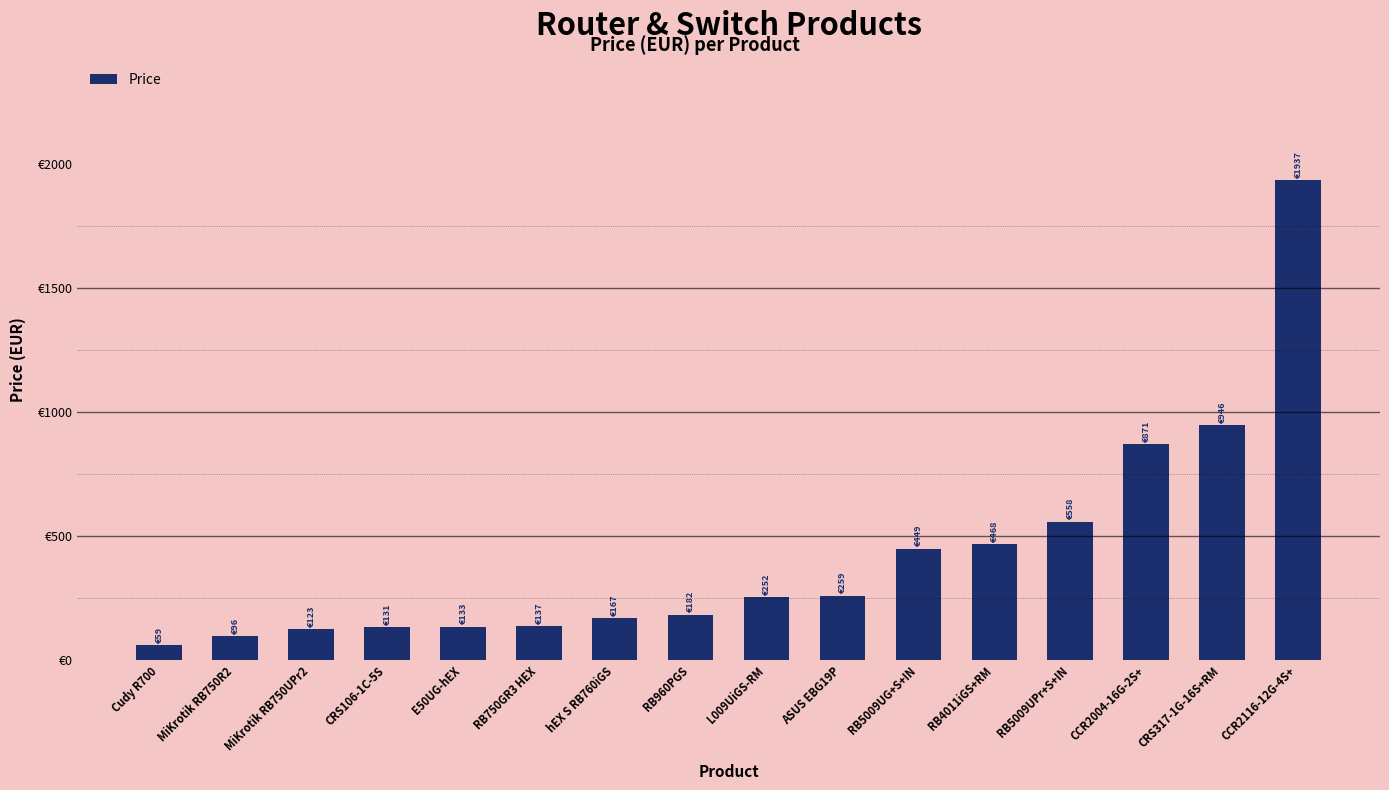

Reading left to right, transcribe all the data shown in this chart.

59.3	96.5	122.9	131.2	133.3	136.7	167.2	182.3	252.0	259.0	448.9	467.7	558.0	871.1	946.4	1936.9